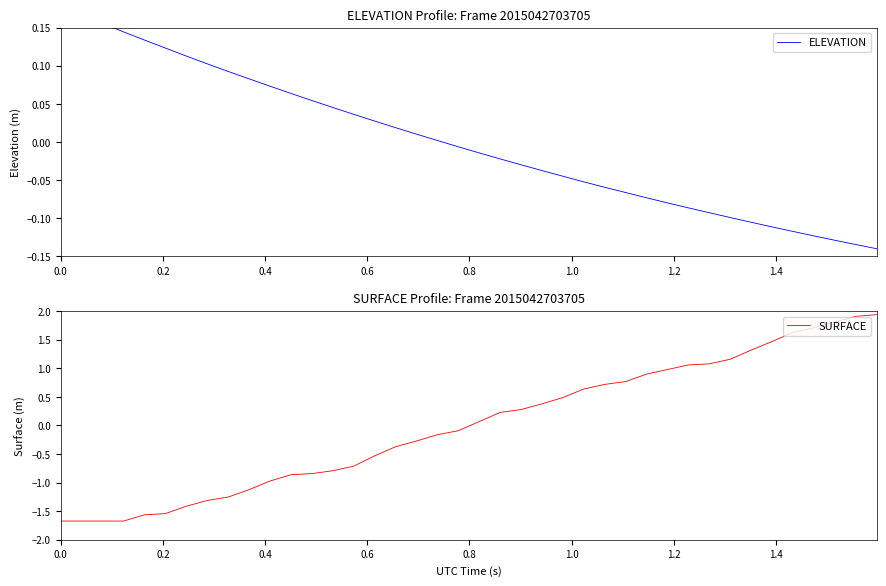

Which series has the largest total across all categories?

ELEVATION